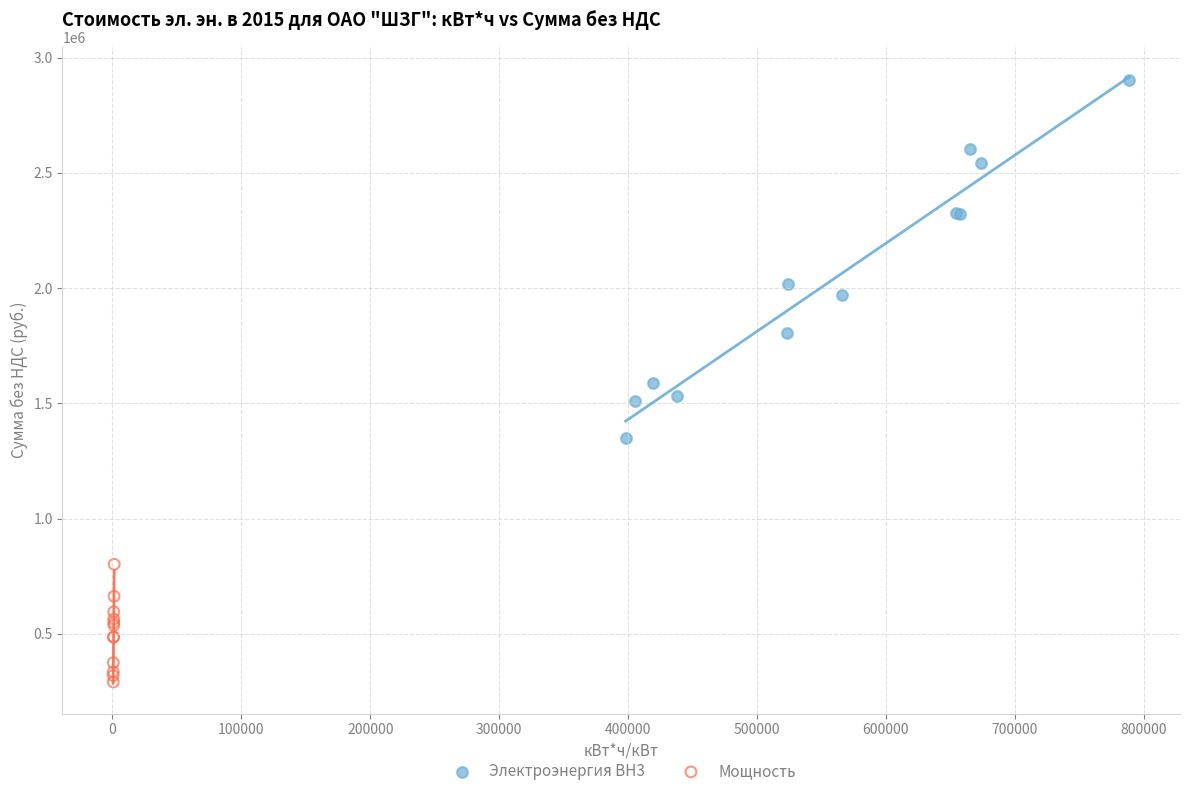

Which series contains the lowest Y value?

Мощность